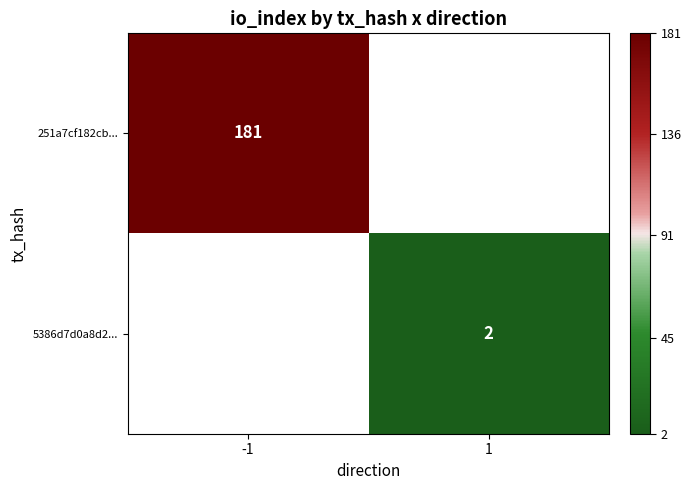

True or false: 5386d7d0a8d2... has a value of 2 at 1.

True